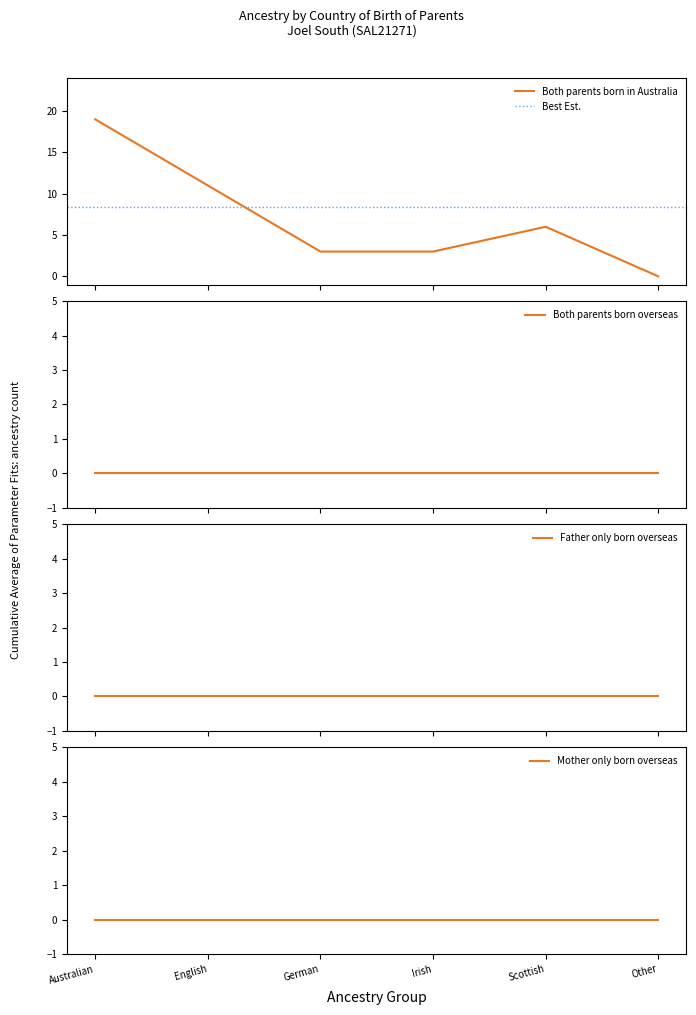

True or false: Both parents born in Australia and Mother only born overseas cross at least once.

False